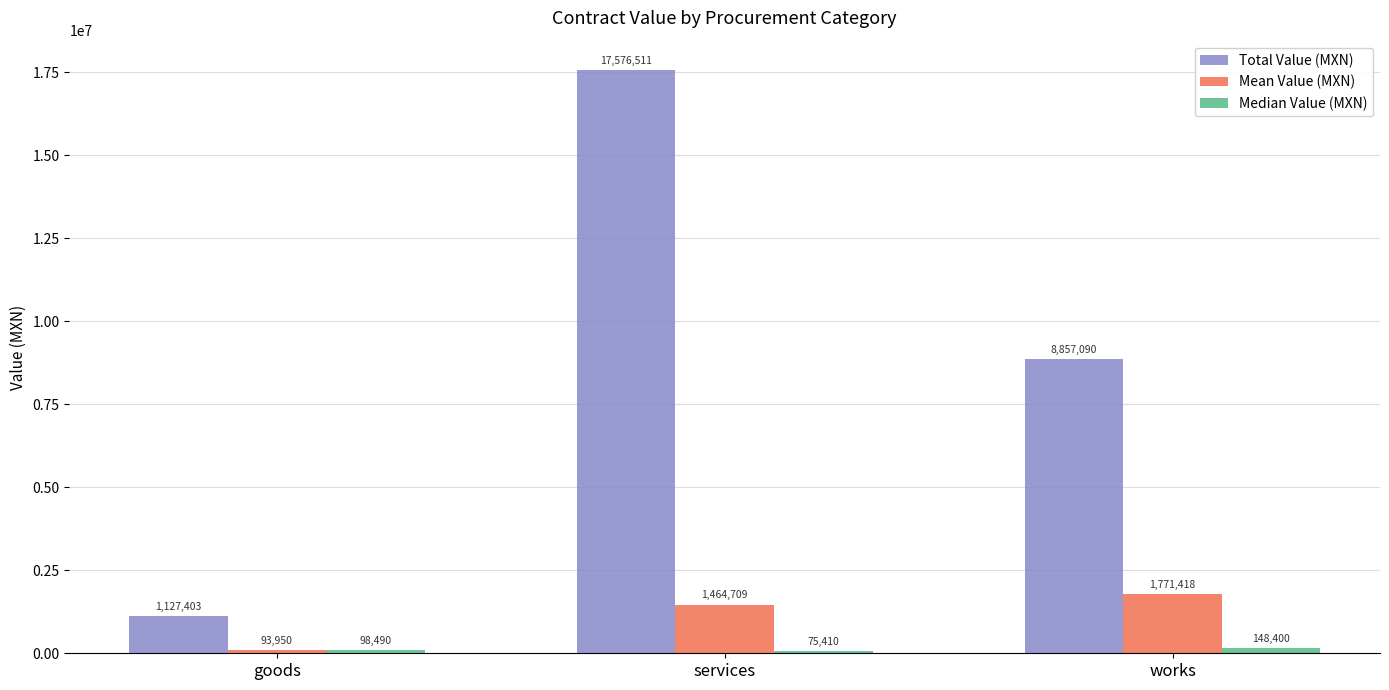

At which category is the sum across all series the highest?

services